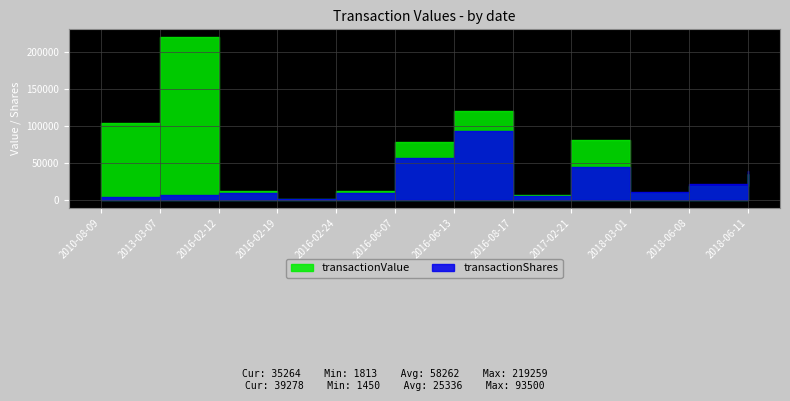

Which series has the largest total across all categories?

transactionValue